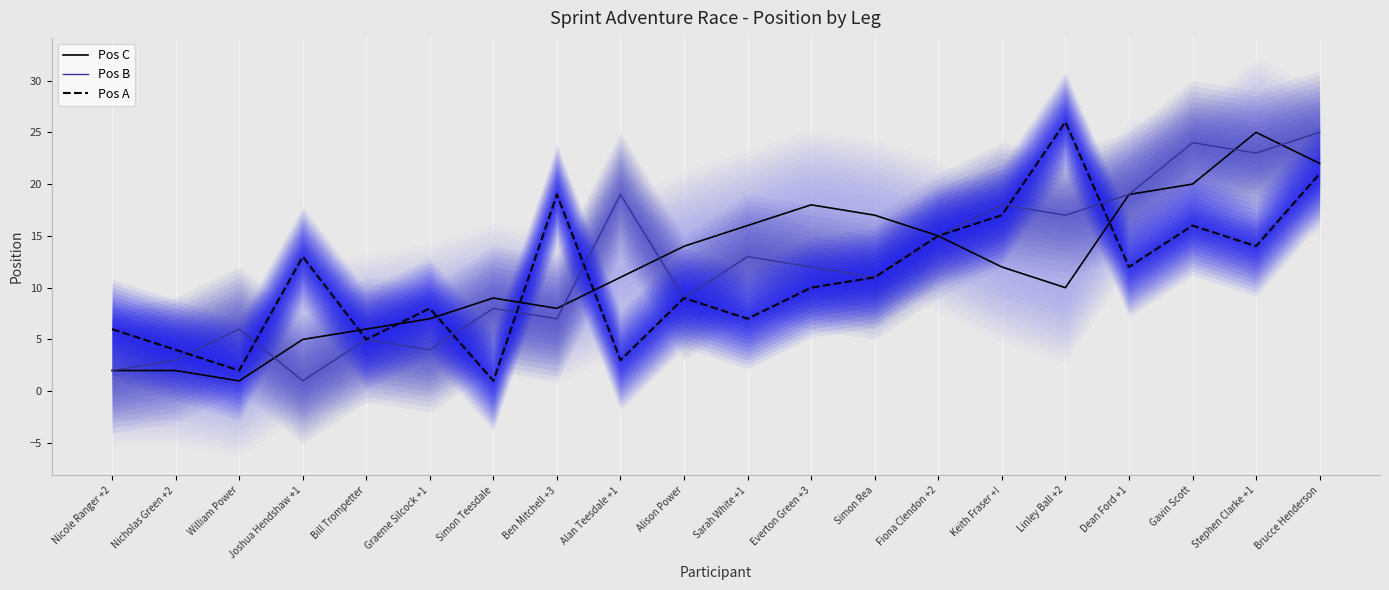

List the series in order of their peak value, lowest first.

Pos C, Pos B, Pos A